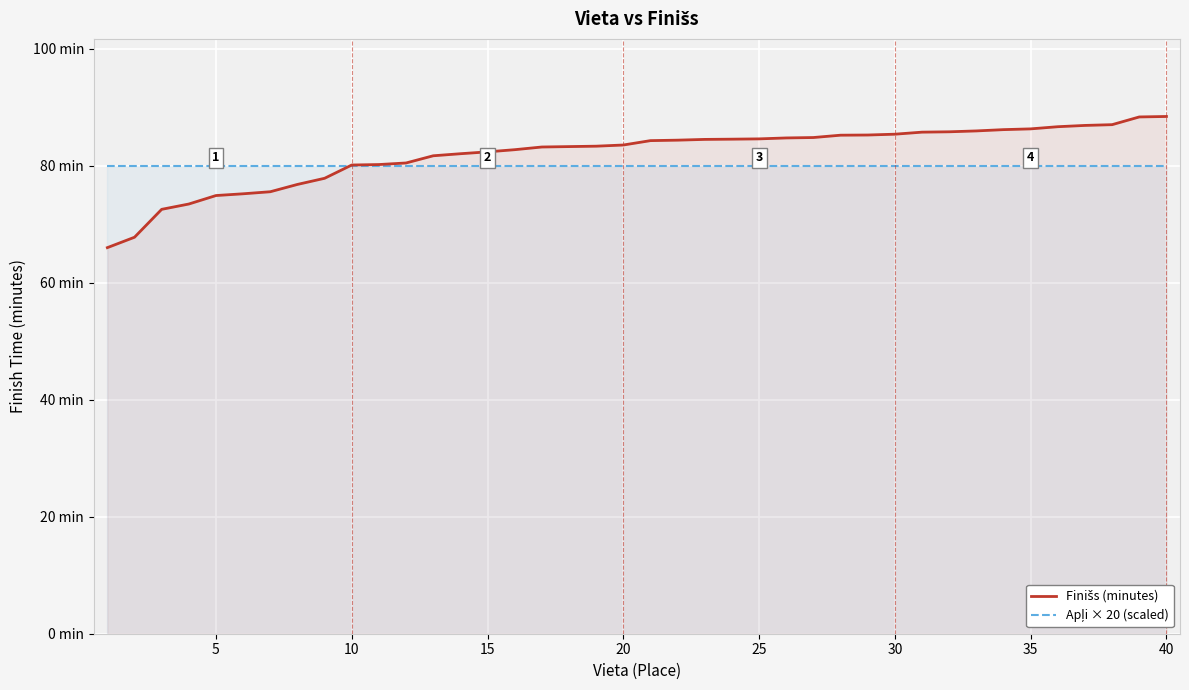

Rank the series by their average value, from highest to lowest.

Finišs (minutes), Apļi × 20 (scaled)